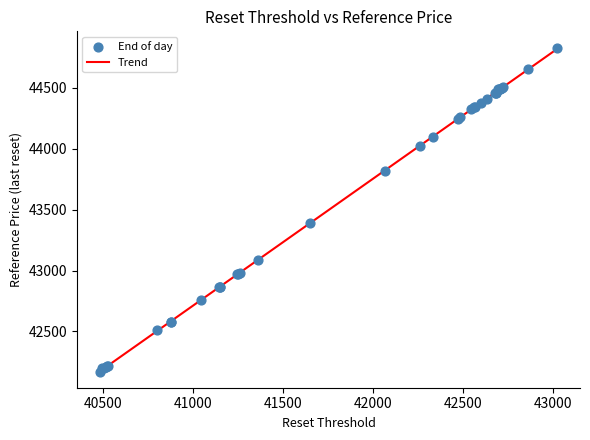

What Y value in the scatter plot is closest to 43500?

43386.8